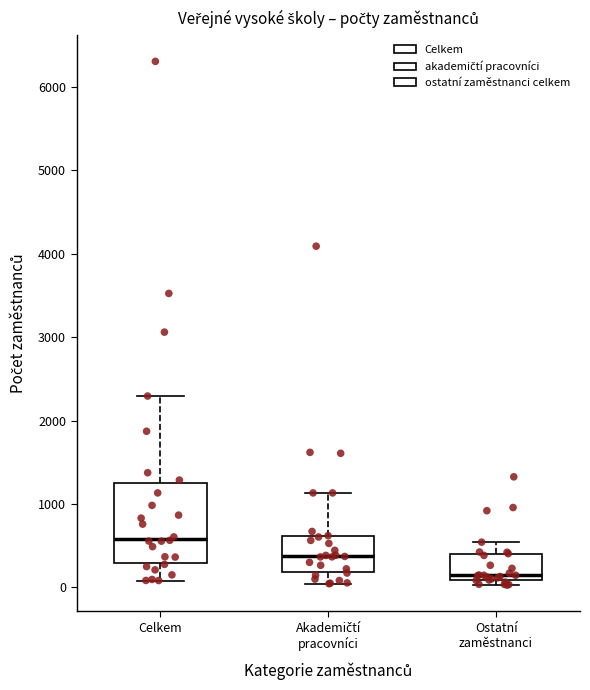

Which box's median line is the highest?

Celkem